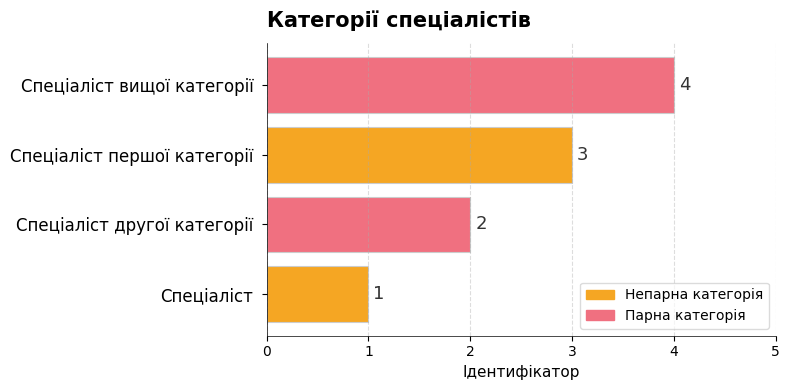

The value at Спеціаліст is 2. True or false?

False